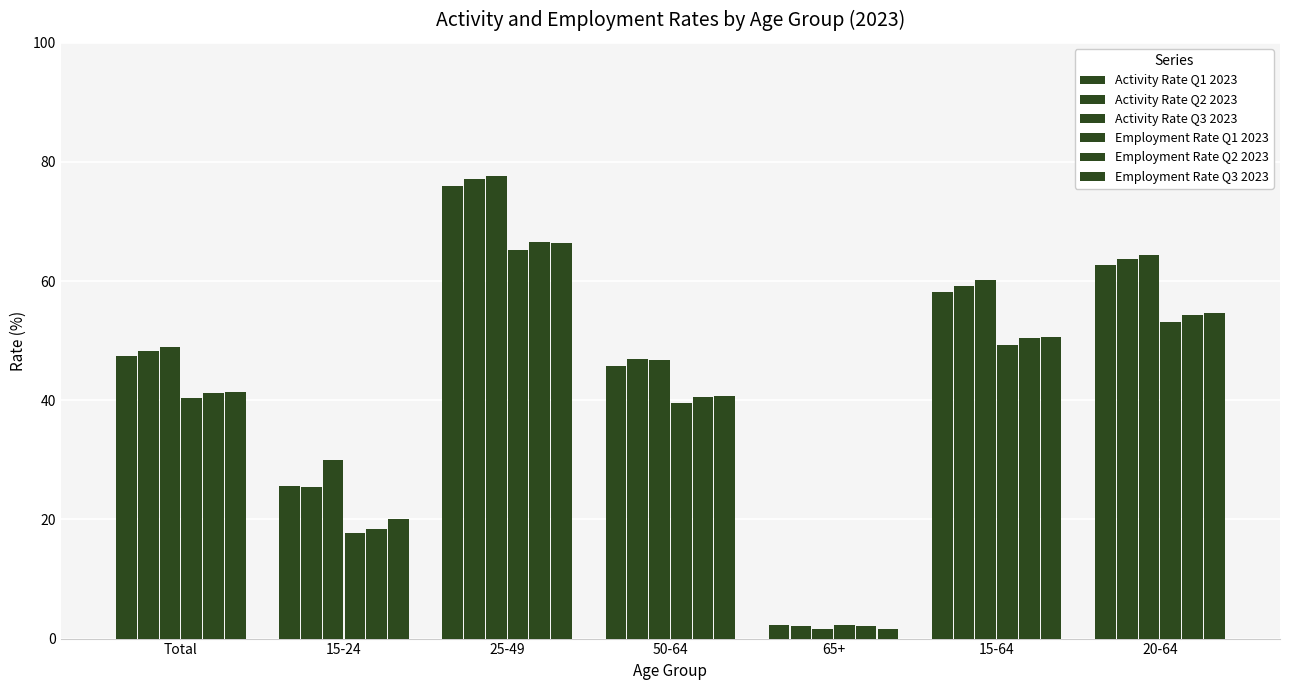

Which series has the largest total across all categories?

Activity Rate Q3 2023